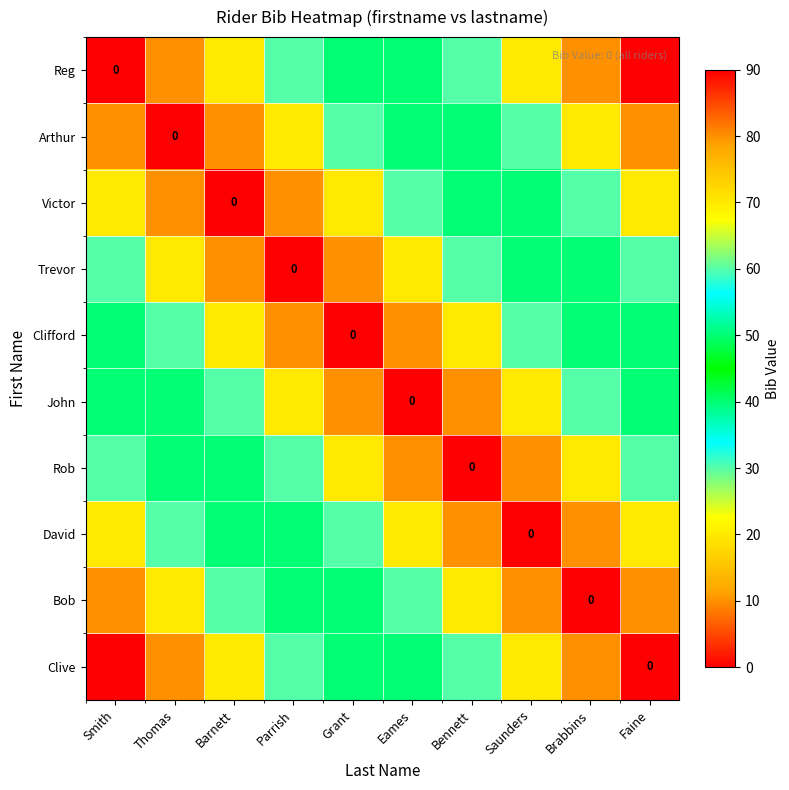

What is the sum of all Reg values?

450